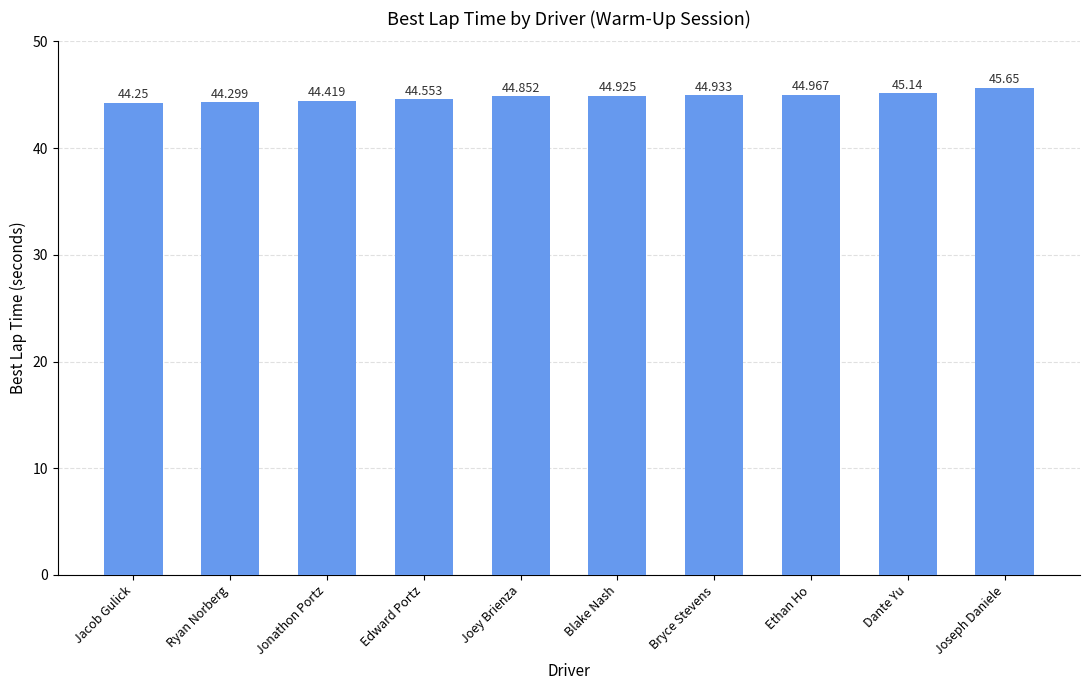

The chart shows a value of 44.9 at Bryce Stevens. True or false?

True